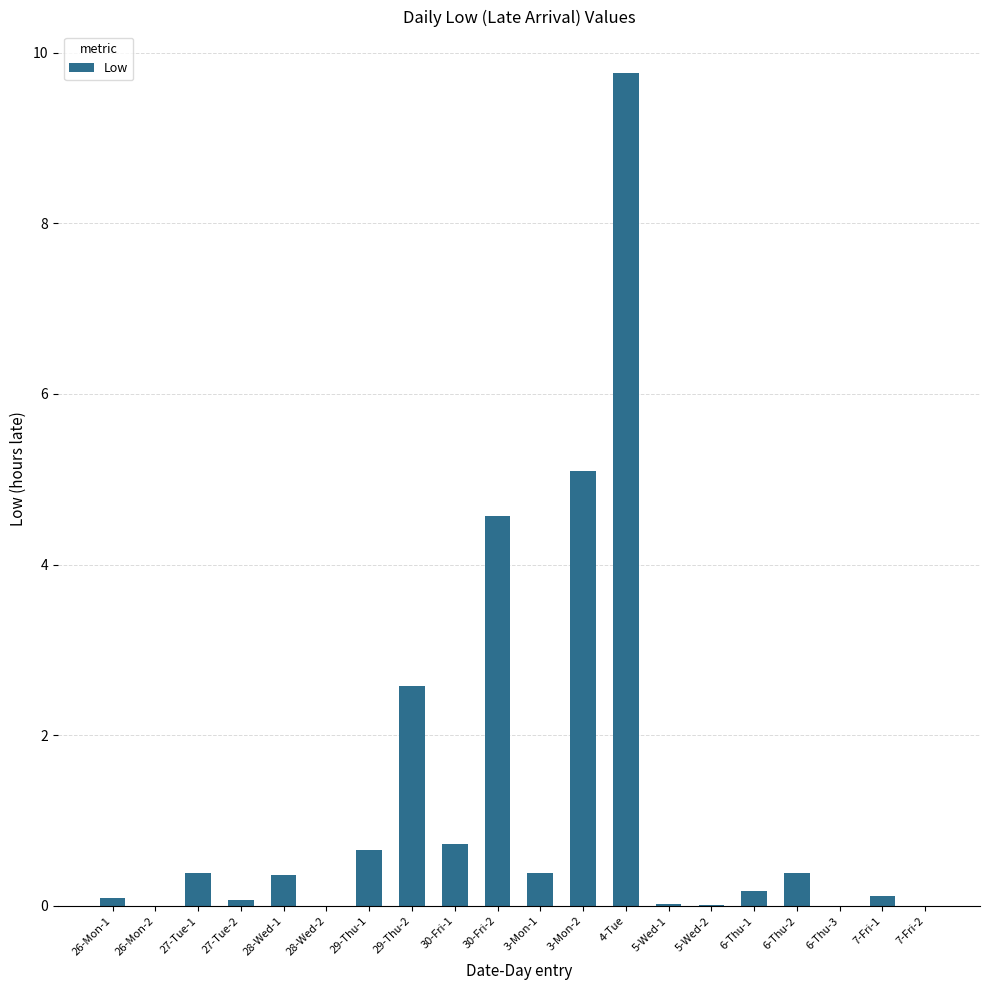

At which category does the chart reach its peak across all series?

4-Tue